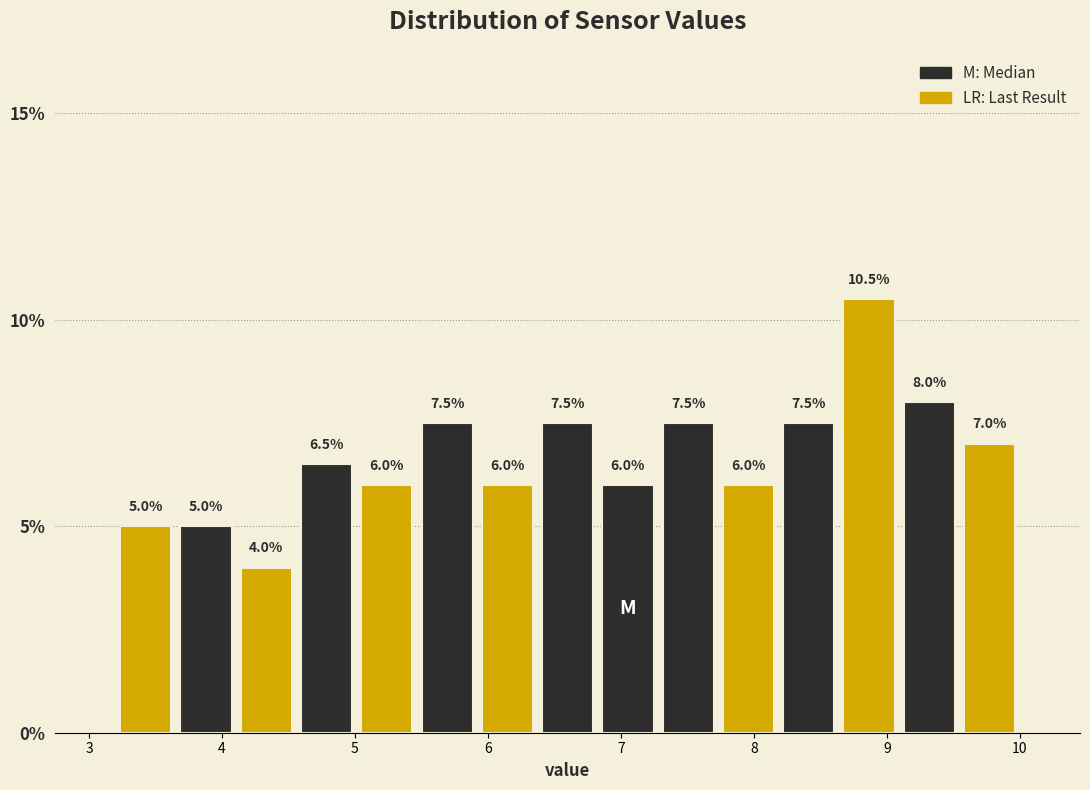

Reading left to right, transcribe this chart: for each bar, give the range it covers on the x-axis and its height. The bar edges are not printed on the chart, so give them approximately, as read against the axis.

3.2 to 3.7: 5.0
3.7 to 4.1: 5.0
4.1 to 4.6: 4.0
4.6 to 5.0: 6.5
5.0 to 5.5: 6.0
5.5 to 5.9: 7.5
5.9 to 6.4: 6.0
6.4 to 6.8: 7.5
6.8 to 7.3: 6.0
7.3 to 7.7: 7.5
7.7 to 8.2: 6.0
8.2 to 8.6: 7.5
8.6 to 9.1: 10.5
9.1 to 9.5: 8.0
9.5 to 10.0: 7.0